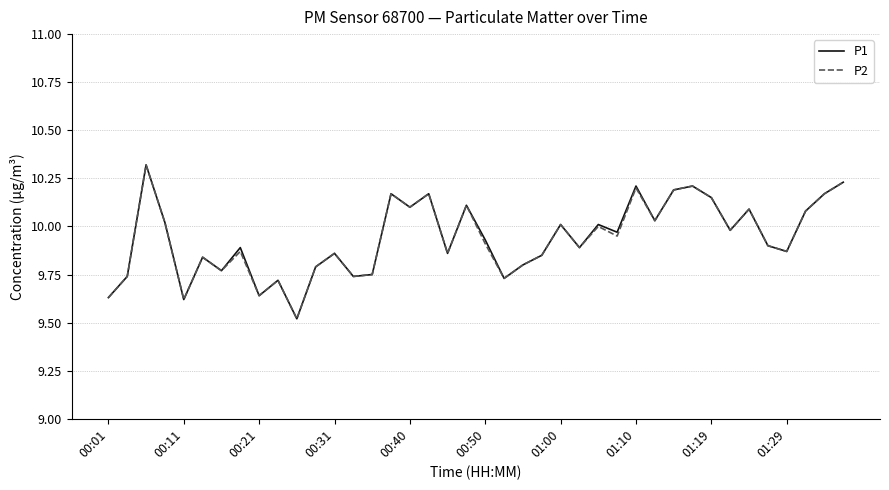

What is the highest value of the P1 series?

10.3